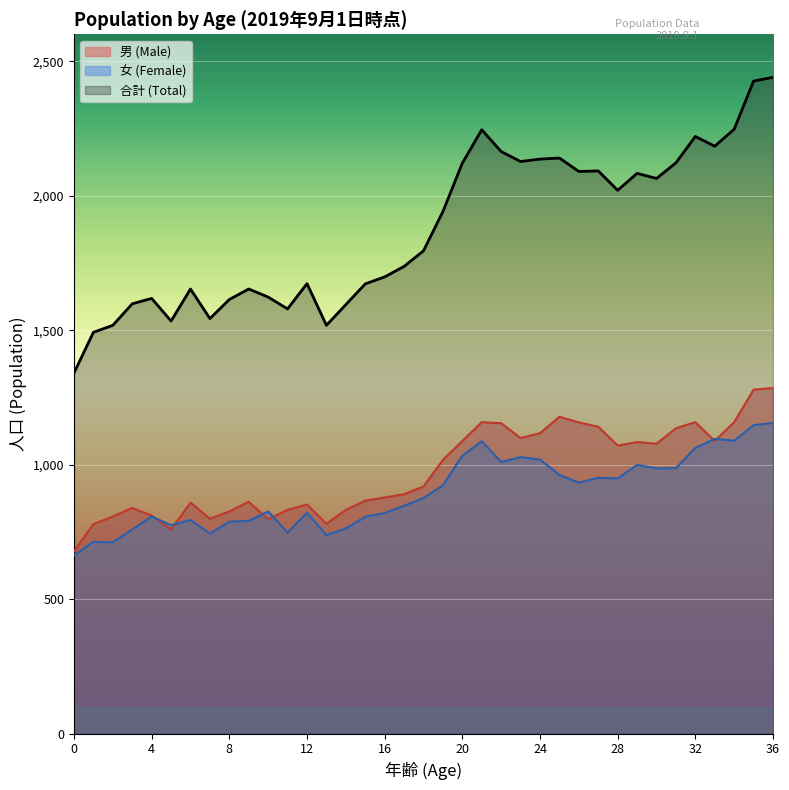

How many lines are shown in the chart?

3